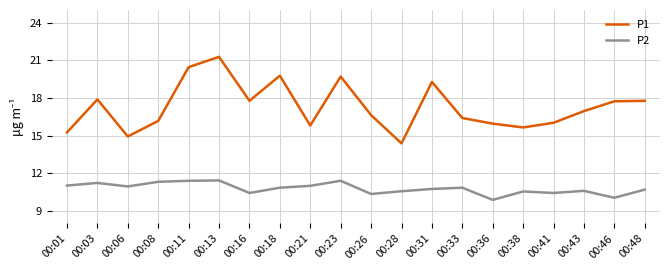

What is the total value across all series at 00:28?

25.0